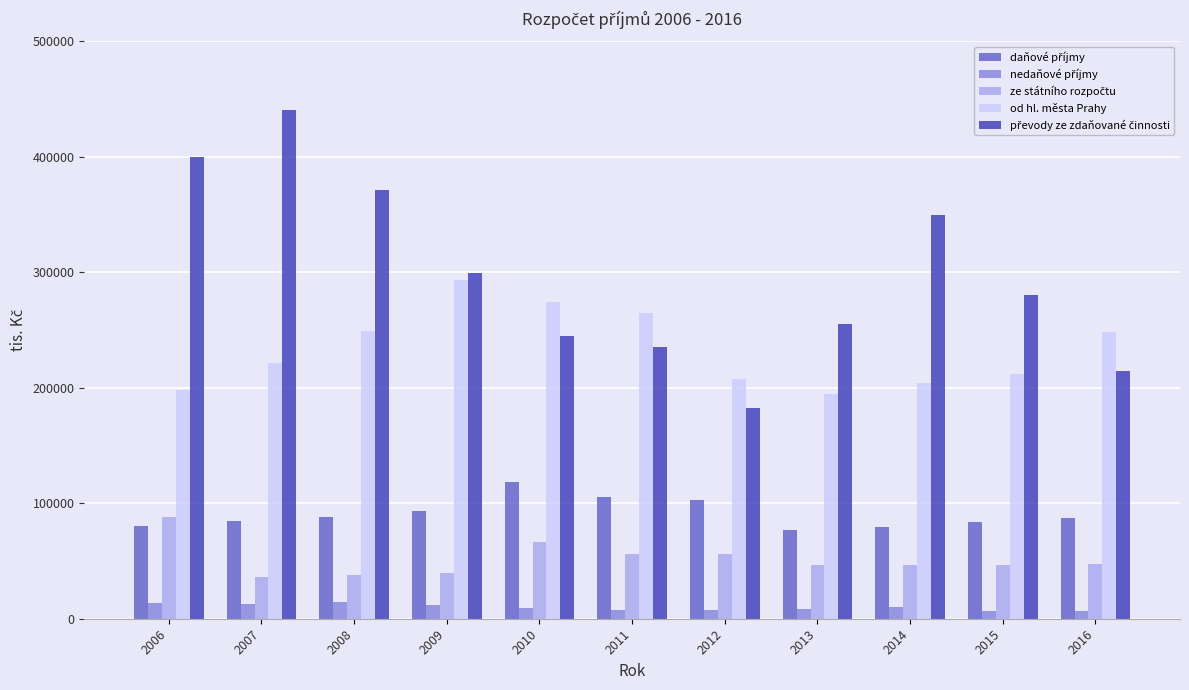

Count the number of categories in the chart.

11